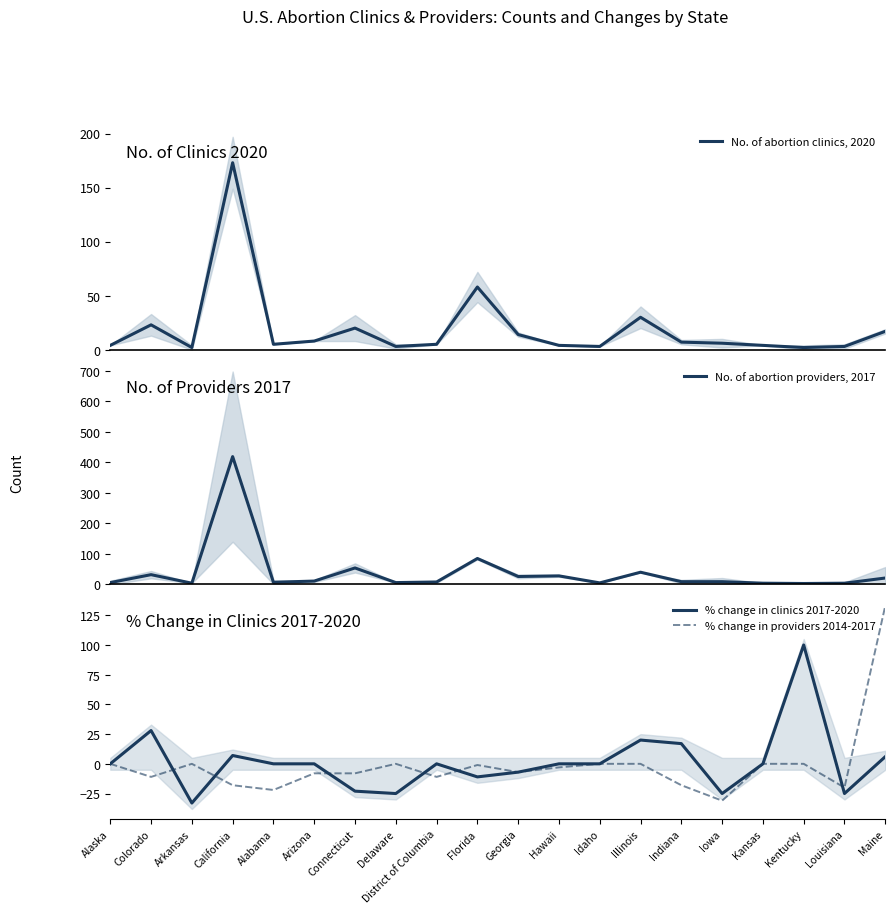

What is the sum of the No. of abortion clinics, 2020 values at Louisiana and Delaware?

6